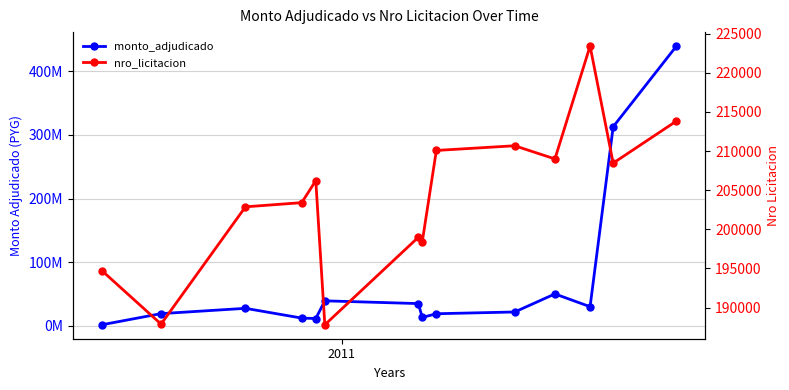

What are all the series names shown in the legend?

monto_adjudicado, nro_licitacion